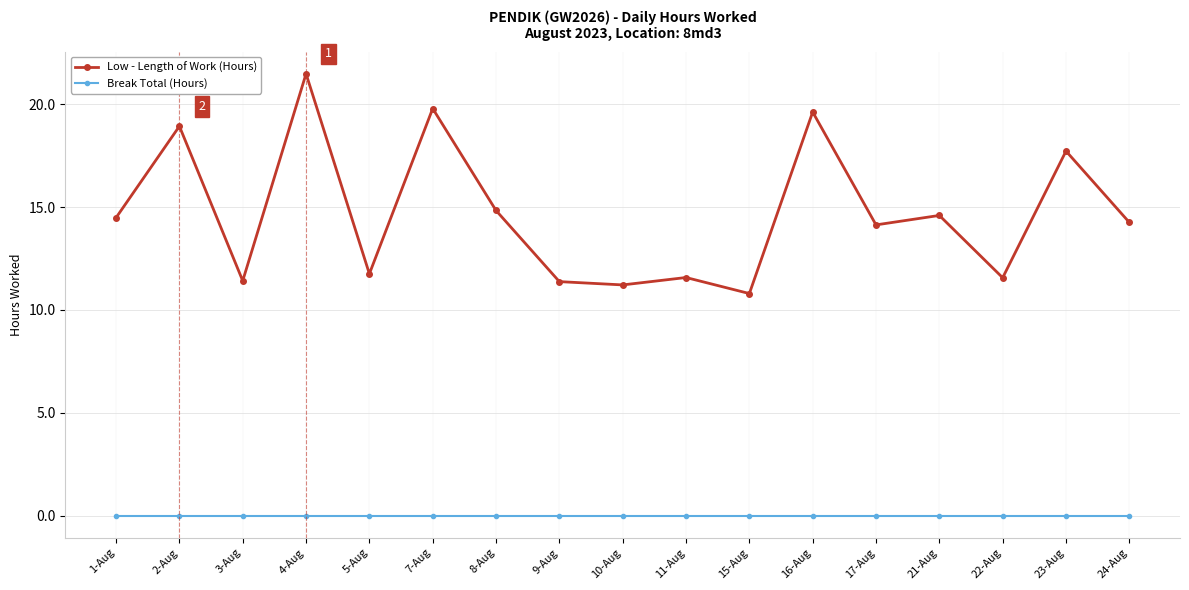

Which series has the largest range (max minus min)?

Low - Length of Work (Hours)